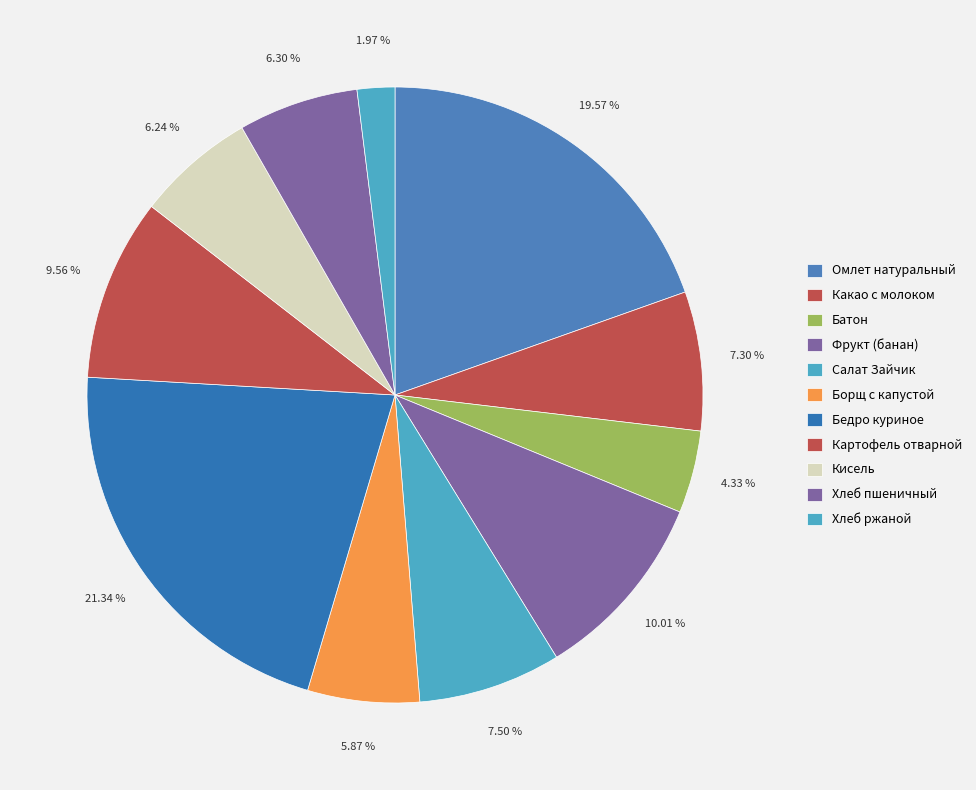

Count the number of slices in the pie.

11